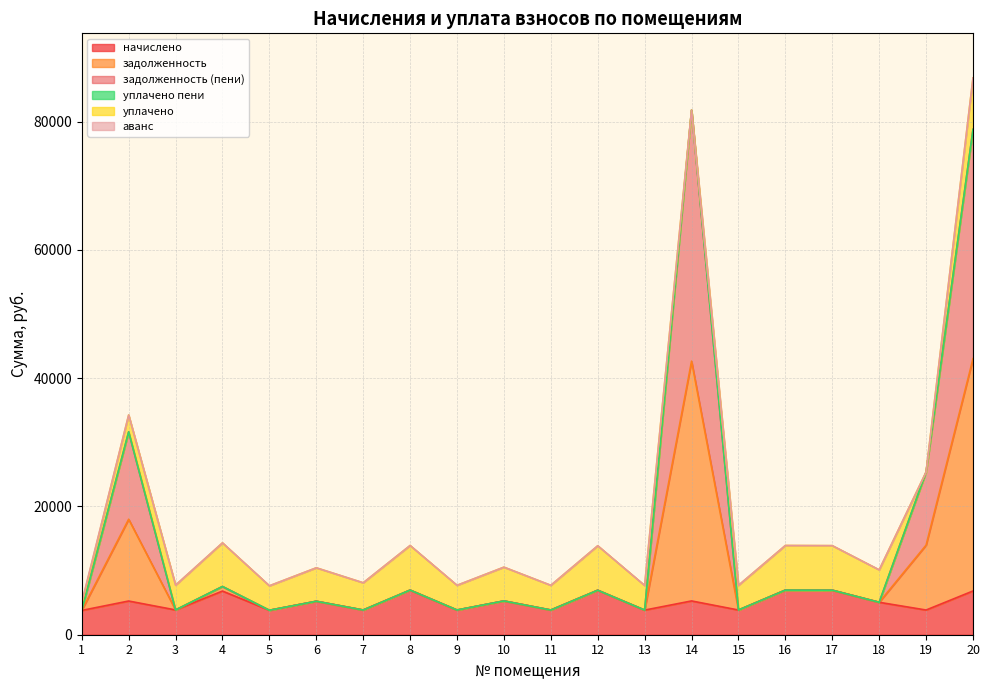

The задолженность series shows 139634.4 at 20. True or false?

False